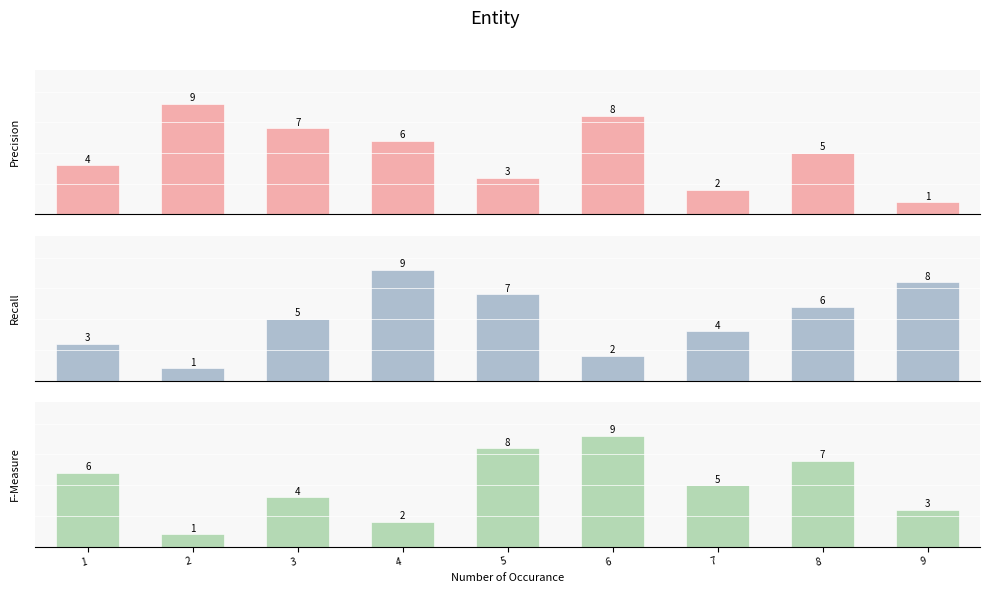

At which label is Precision closest to 5?

8